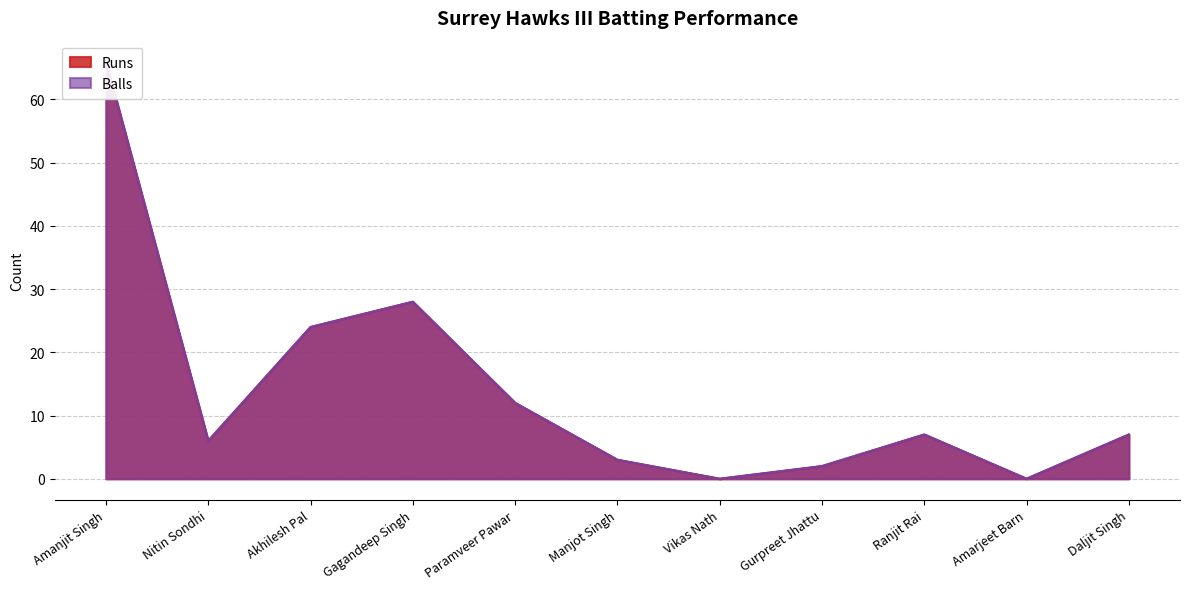

What is the maximum value shown in the chart?

66